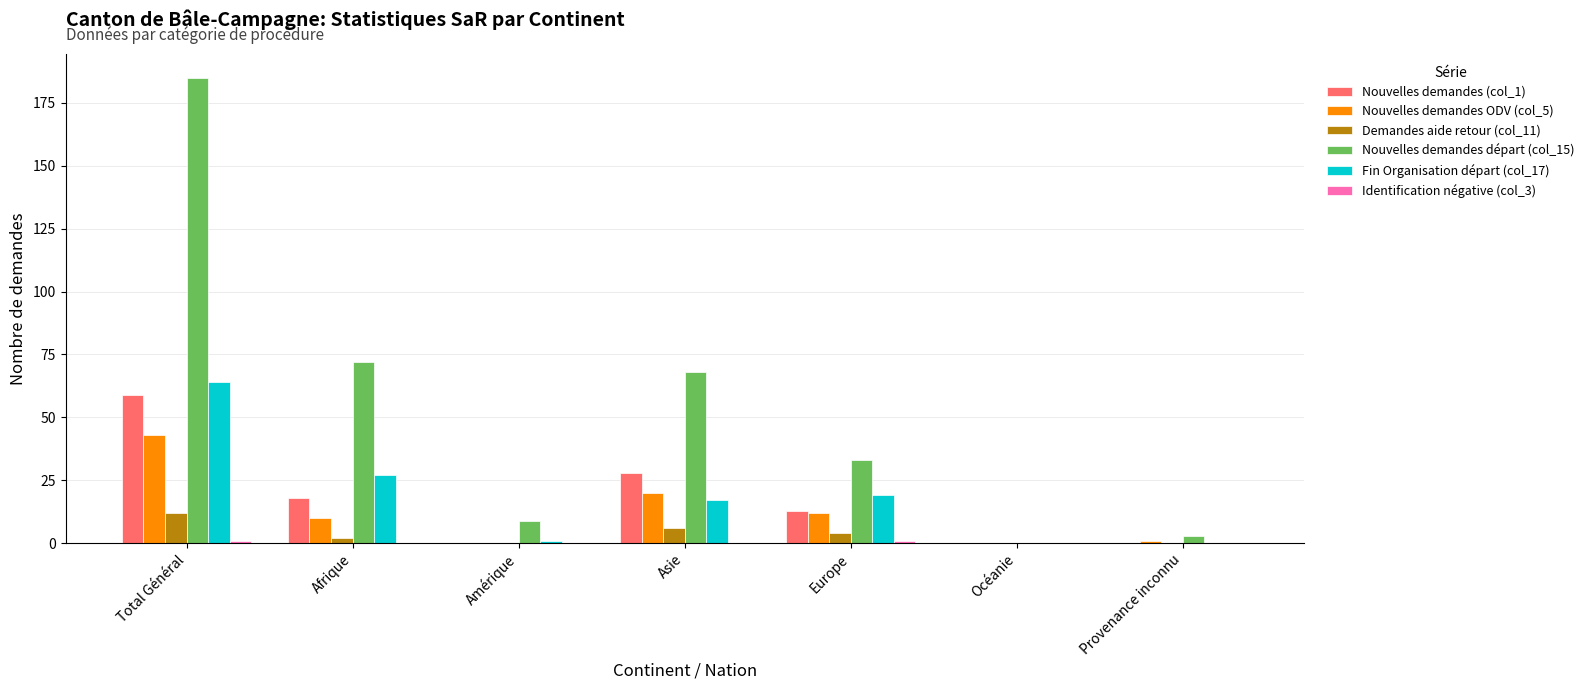

Is it true that Demandes aide retour (col_11) equals 2 at Afrique?

True